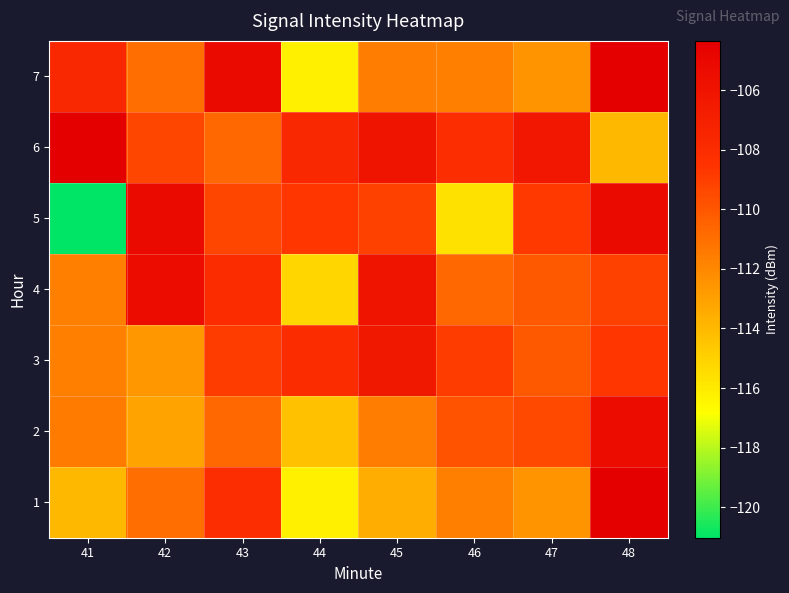

Rank the series by their maximum value, from highest to lowest.

6, 1, 7, 5, 2, 4, 3